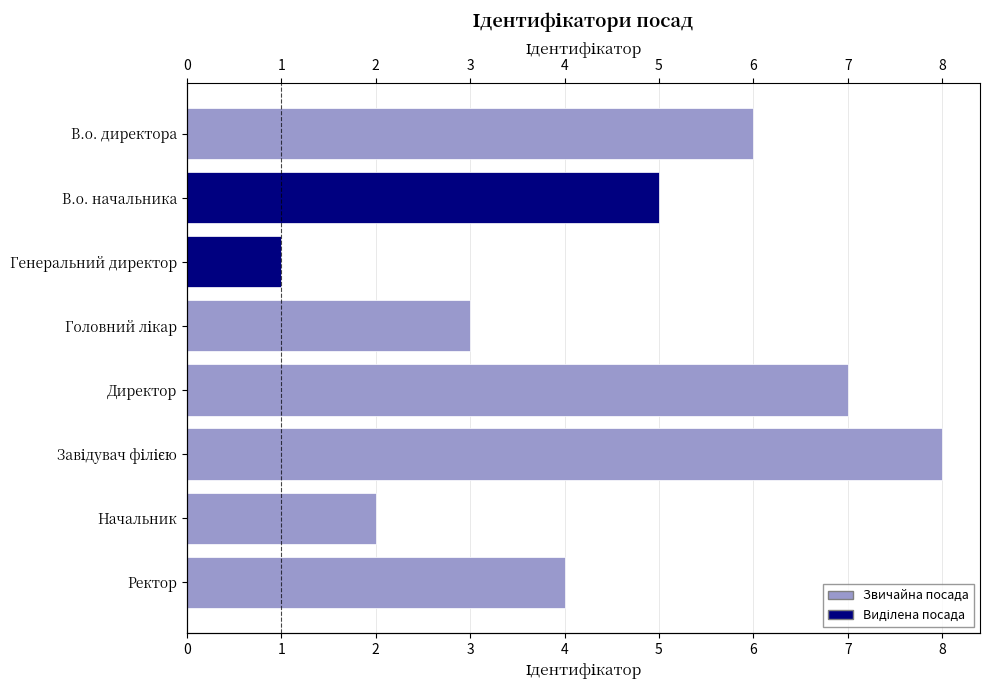

What is the sum of the values at В.о. директора and Директор?

13